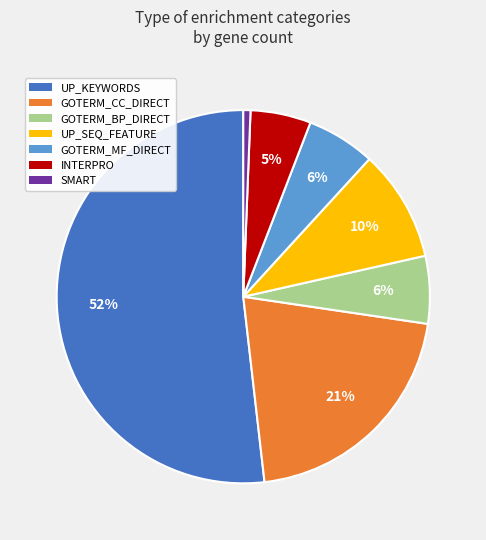

True or false: GOTERM_CC_DIRECT accounts for 21% of the total.

True